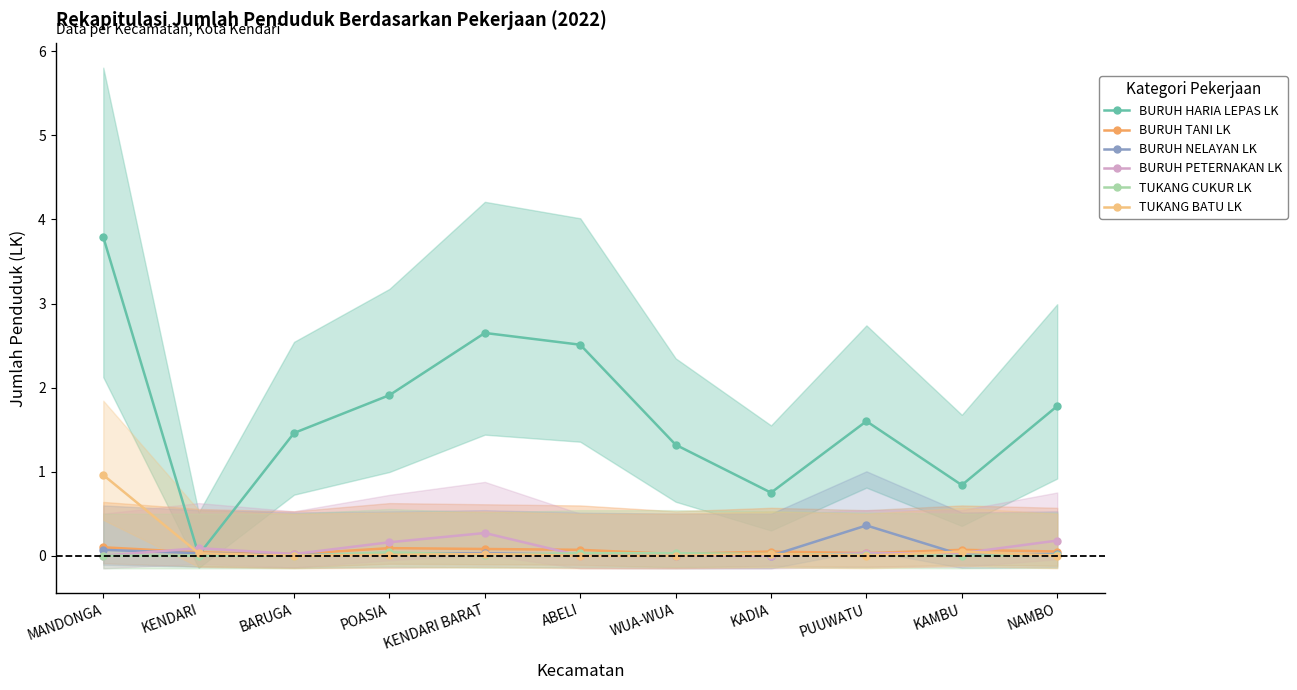

How many intersections are there between BURUH NELAYAN LK and TUKANG CUKUR LK?

4